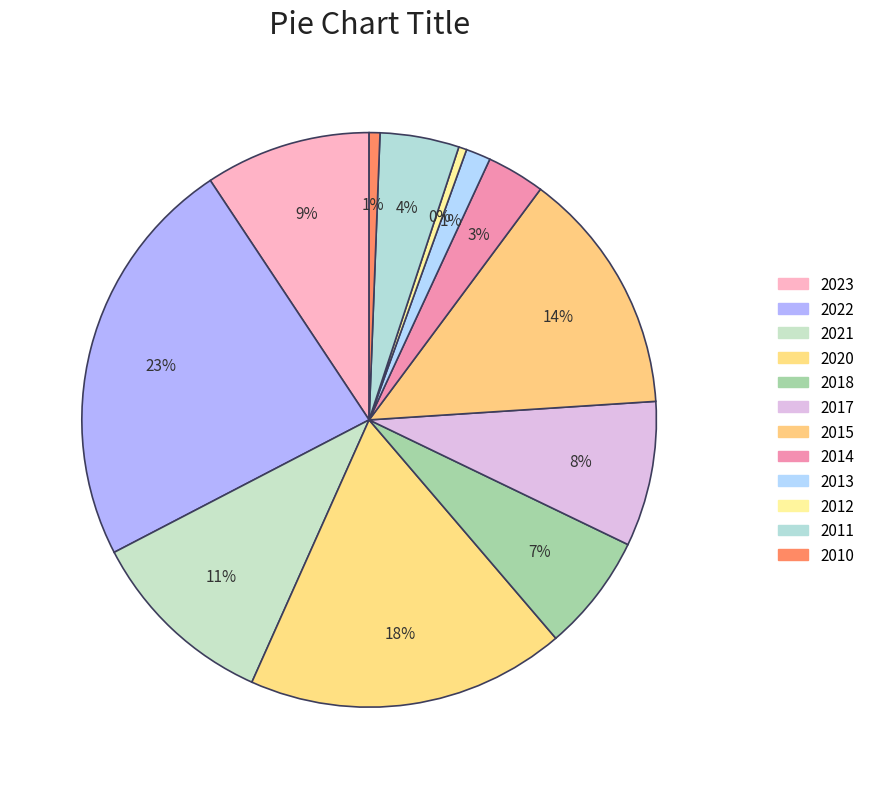

True or false: 2021 accounts for 18% of the total.

False